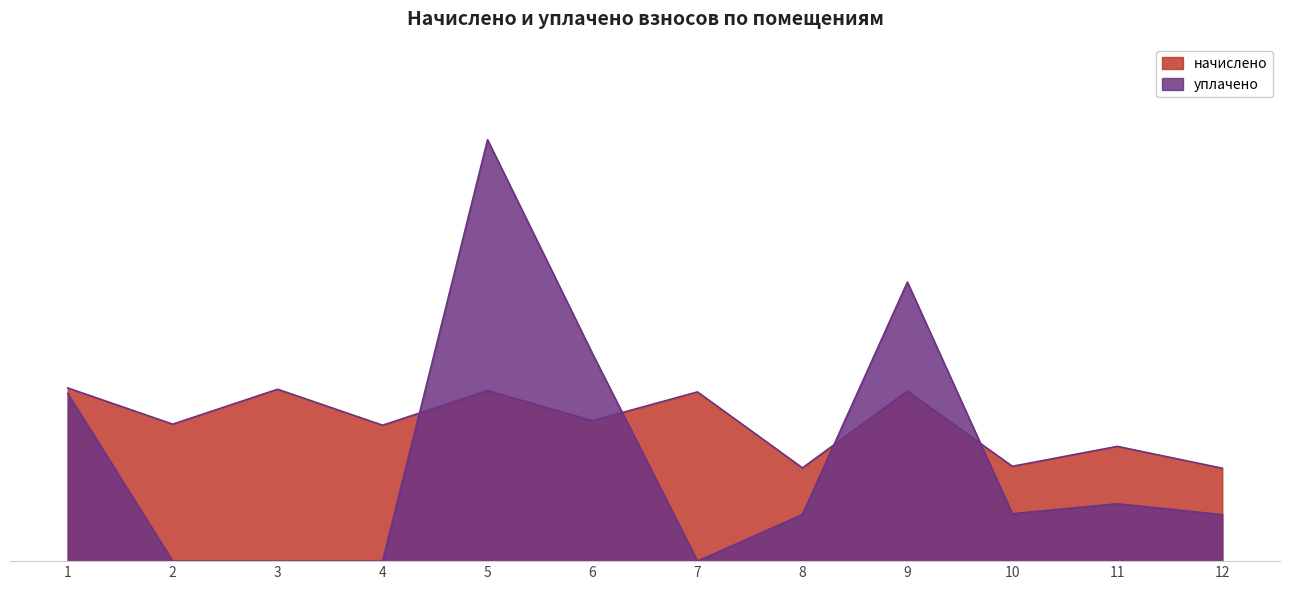

The value of начислено at 11 is 1783.4. True or false?

False